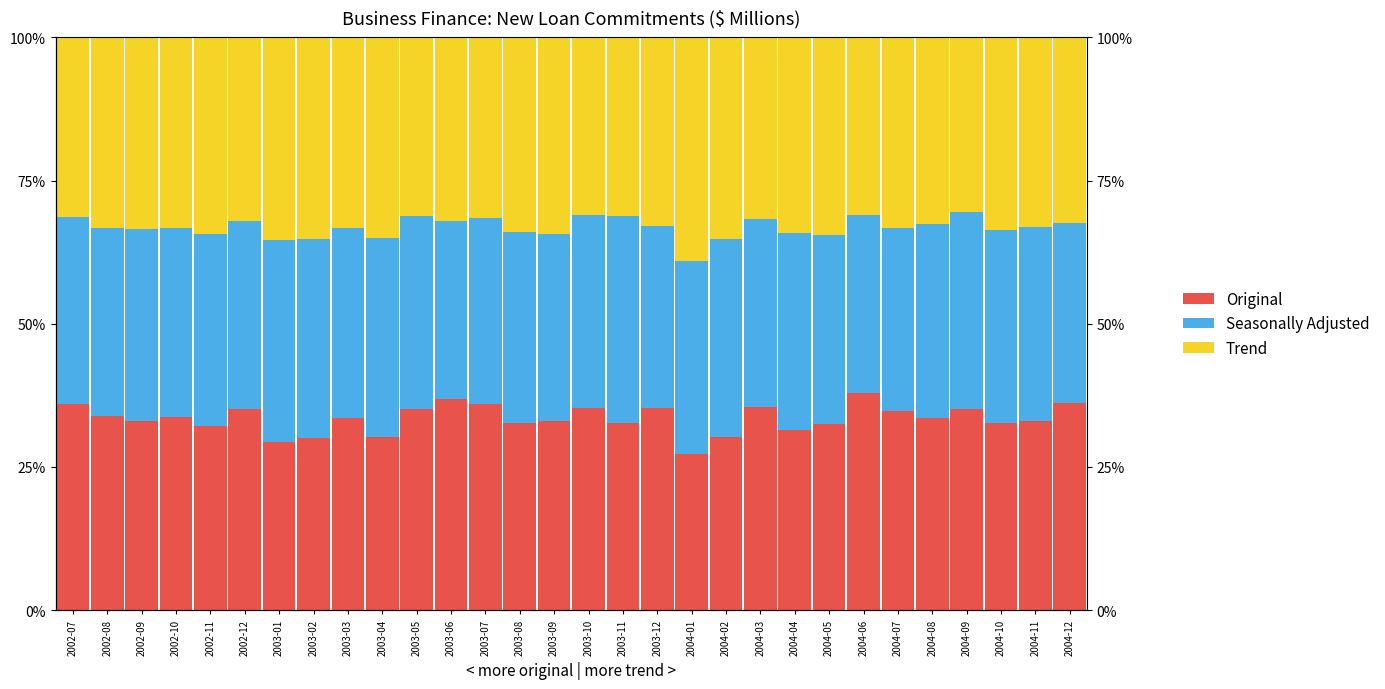

Reading left to right, what are all the values shown in this chart?

Original: 36.0	33.9	33.0	33.8	32.1	35.1	29.4	30.0	33.5	30.3	35.2	36.9	35.9	32.7	33.0	35.4	32.7	35.3	27.3	30.2	35.5	31.5	32.6	37.8	34.7	33.6	35.1	32.6	33.0	36.2
Seasonally Adjusted: 32.6	32.9	33.5	32.9	33.5	32.8	35.2	34.8	33.1	34.6	33.5	31.0	32.5	33.4	32.6	33.6	36.2	31.9	33.8	34.6	32.9	34.3	33.0	31.2	32.0	33.8	34.5	33.7	33.8	31.4
Trend: 31.4	33.3	33.4	33.4	34.4	32.0	35.4	35.2	33.3	35.1	31.3	32.1	31.5	33.9	34.4	31.0	31.1	32.9	39.0	35.2	31.6	34.2	34.5	30.9	33.3	32.6	30.4	33.7	33.2	32.5